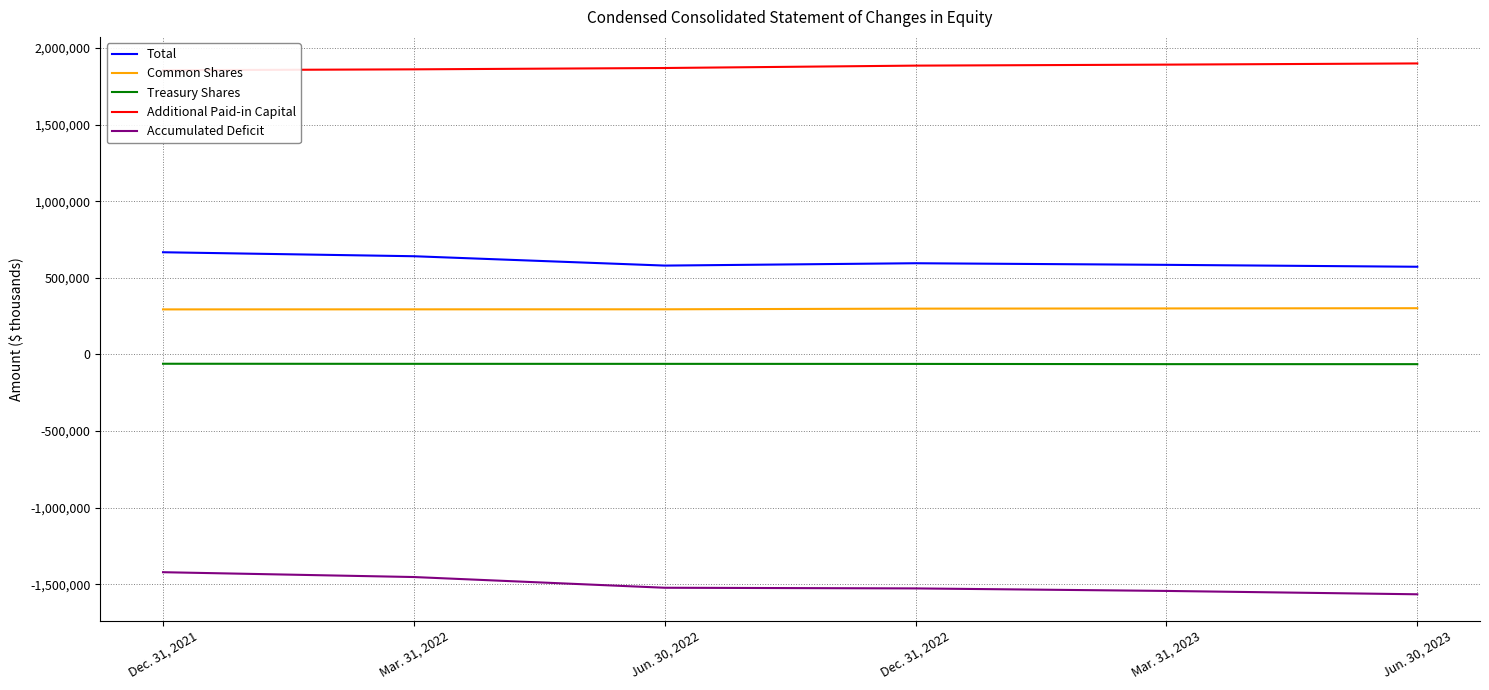

What is the minimum value shown in the chart?

-1565621